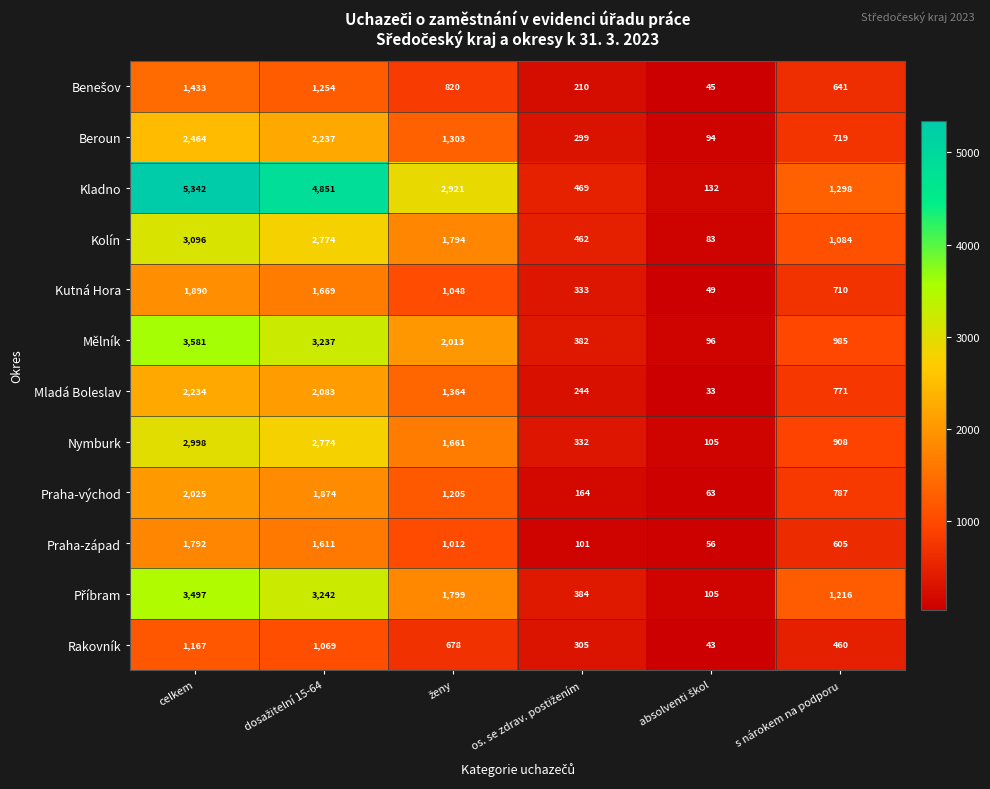

What is the difference between the second highest and minimum values in the Kolín series?

2691